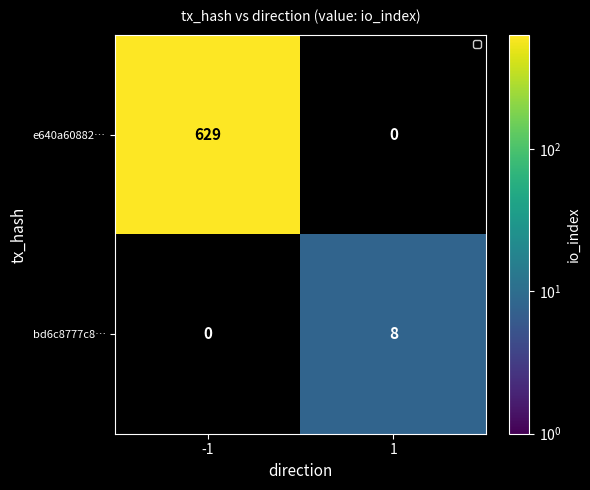

True or false: bd6c8777c8… has a value of 2 at 1.

False